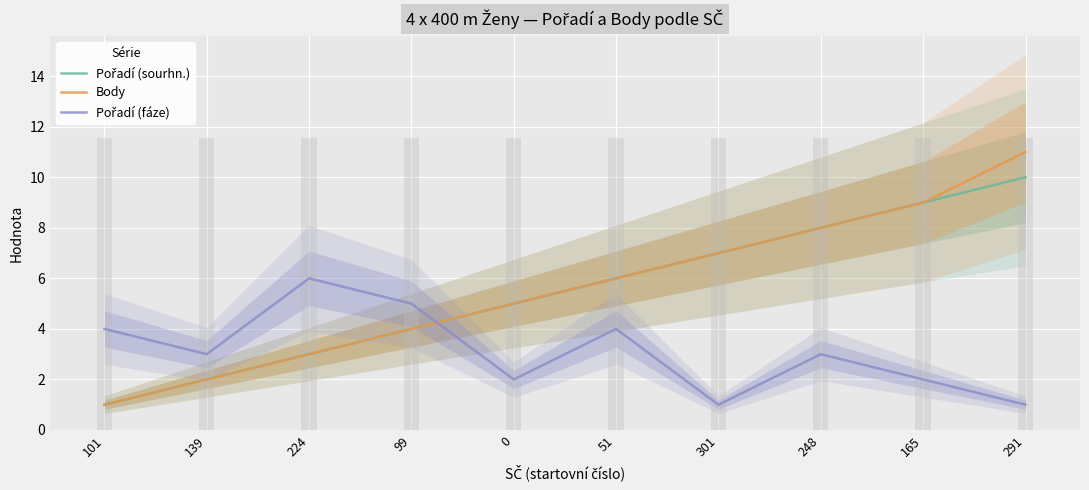

The value of Body at 0 is 3. True or false?

False